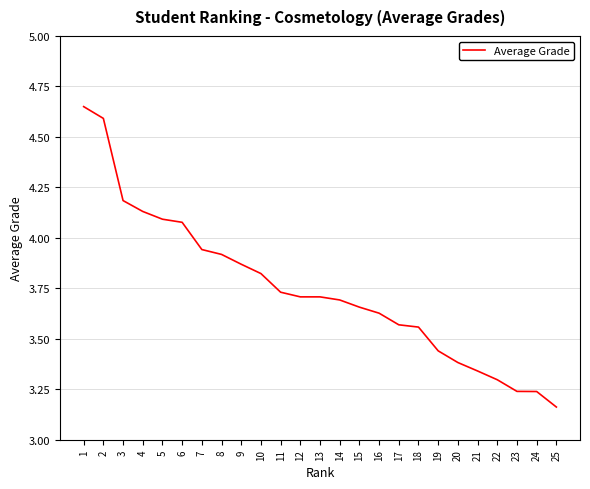

The chart shows a value of 3.7 at 14. True or false?

True